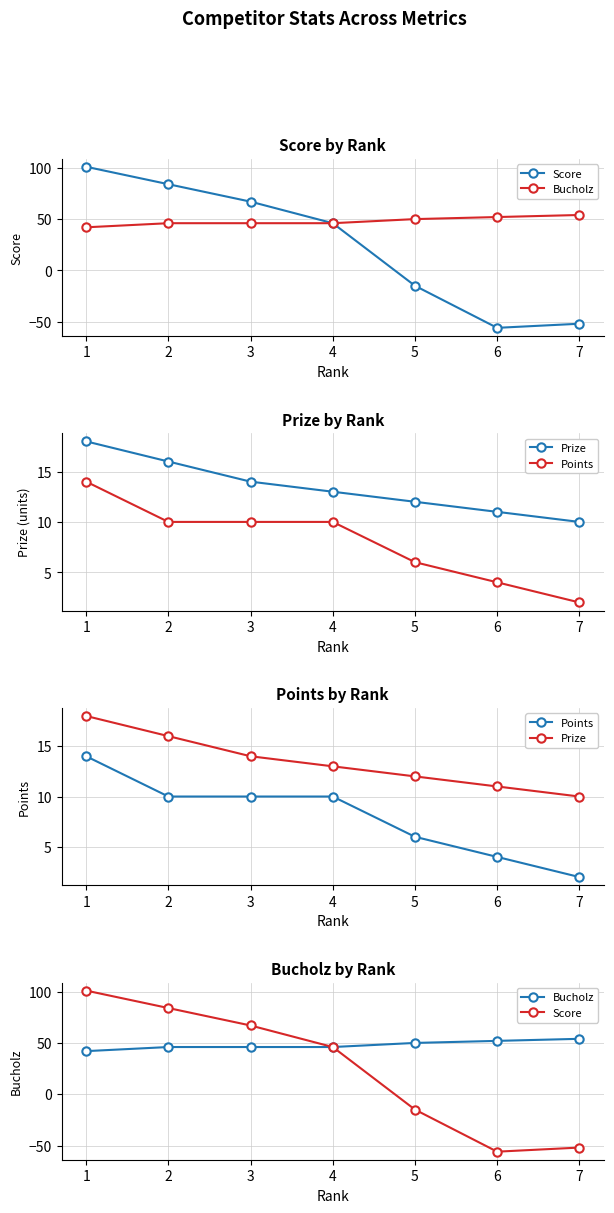

Where is Score nearest to the value 22?

4